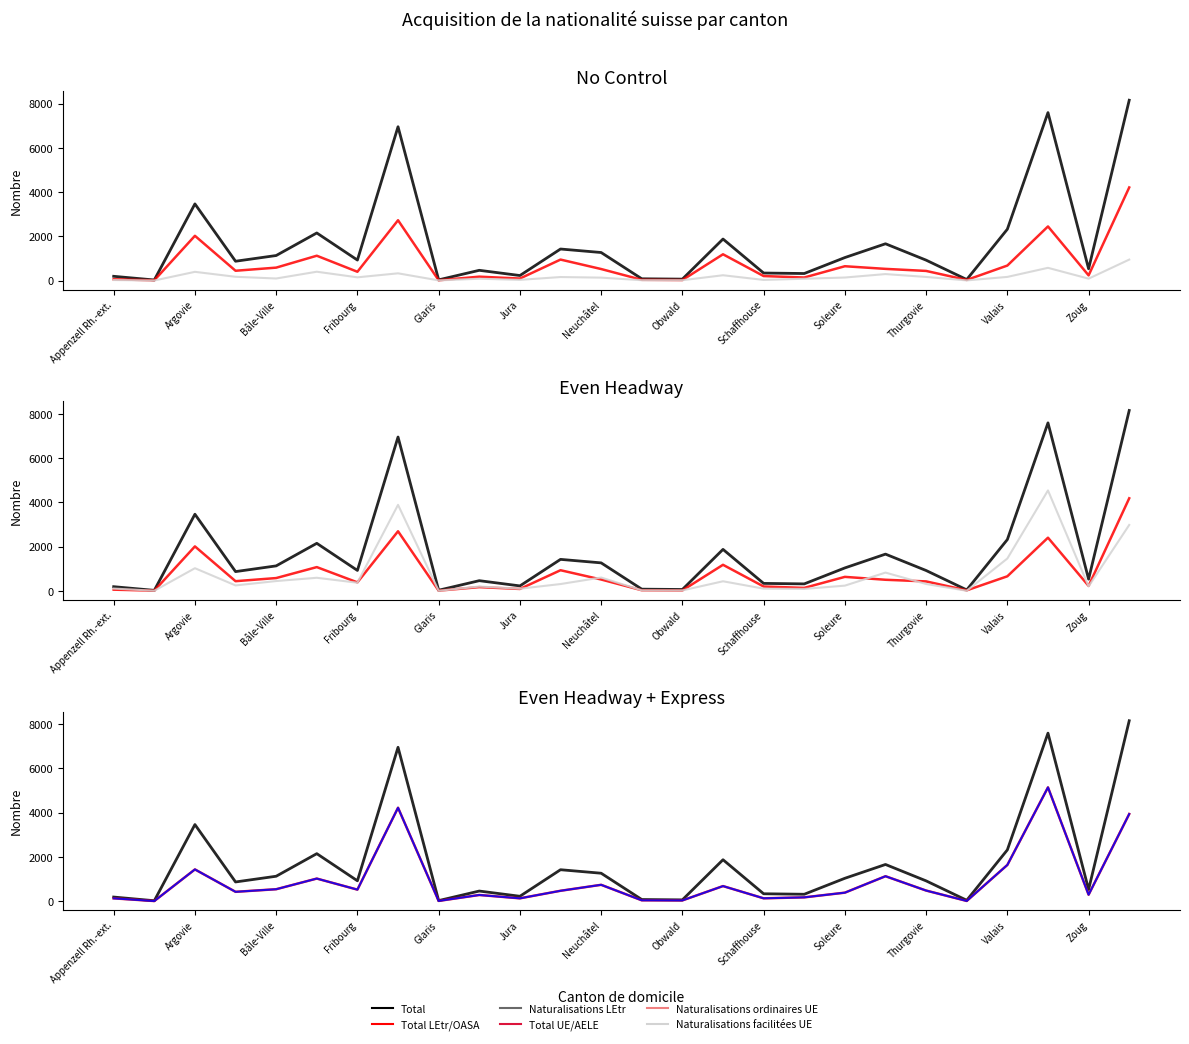

At 19, list the series in order from largest to smallest.

Total, Total UE/AELE, Naturalisations ordinaires UE, Total LEtr/OASA, Naturalisations LEtr, Naturalisations facilitées UE